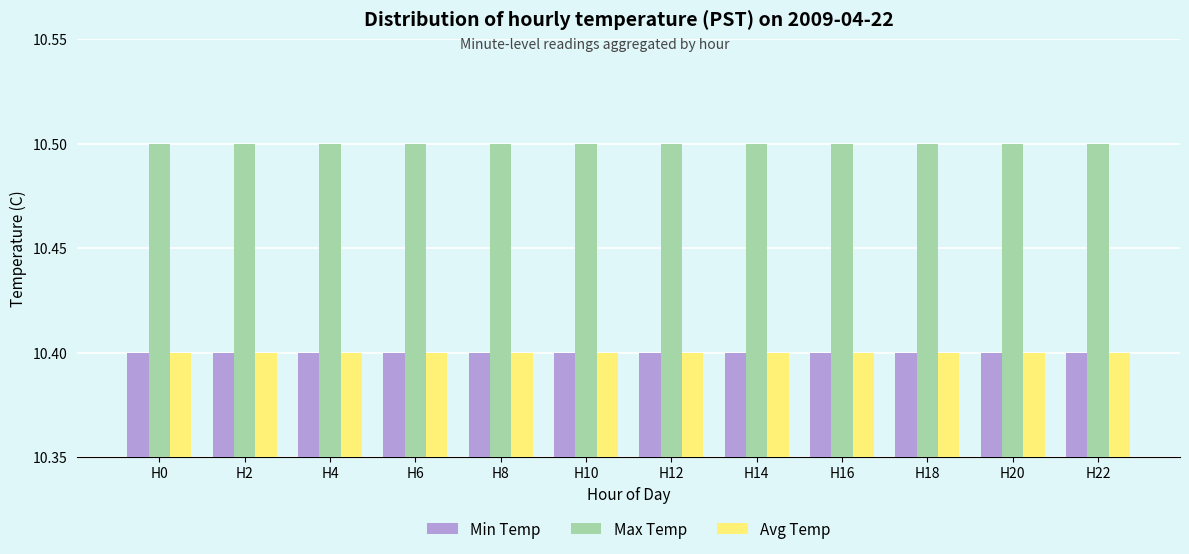

What is the maximum value for Max Temp?

10.5